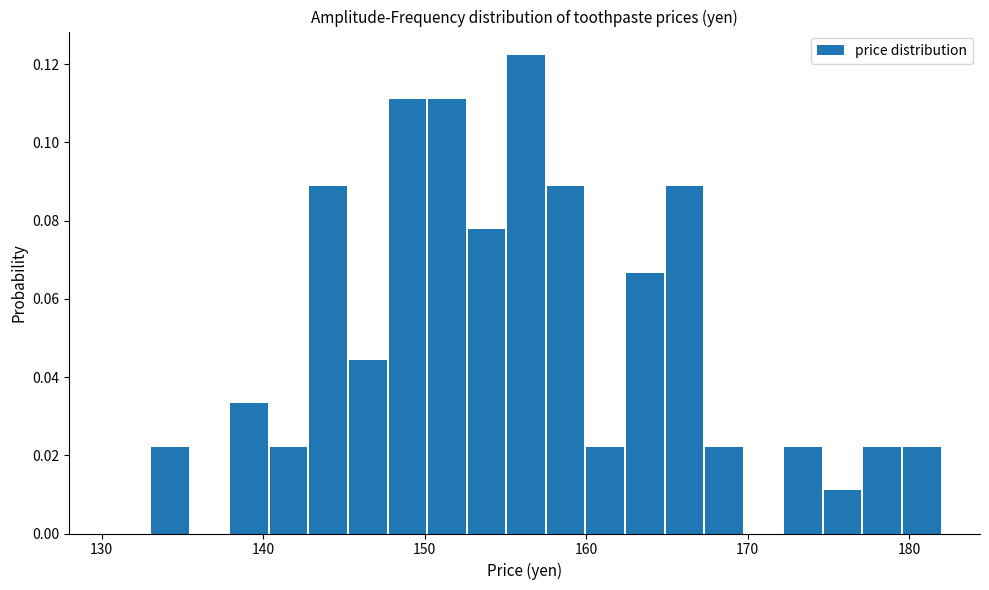

Read against the x-axis, roughly where is the centre of the tallest bar?

156